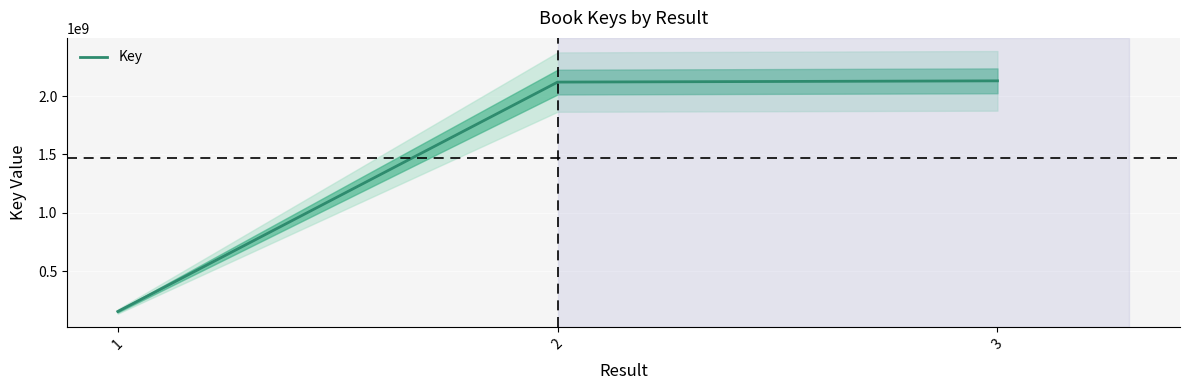

How many categories are shown in the chart?

3